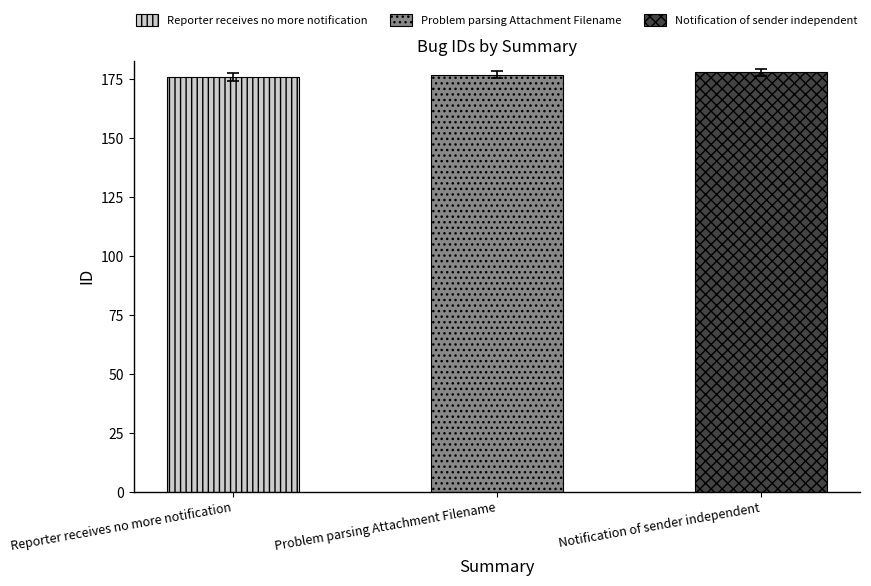

Rank the categories by value from lowest to highest.

Reporter receives no more notification, Problem parsing Attachment Filename, Notification of sender independent